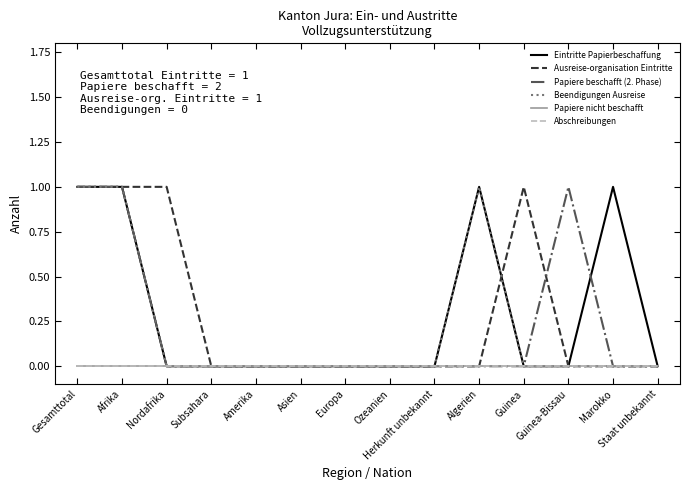

Where is Papiere nicht beschafft nearest to the value 0?

Gesamttotal